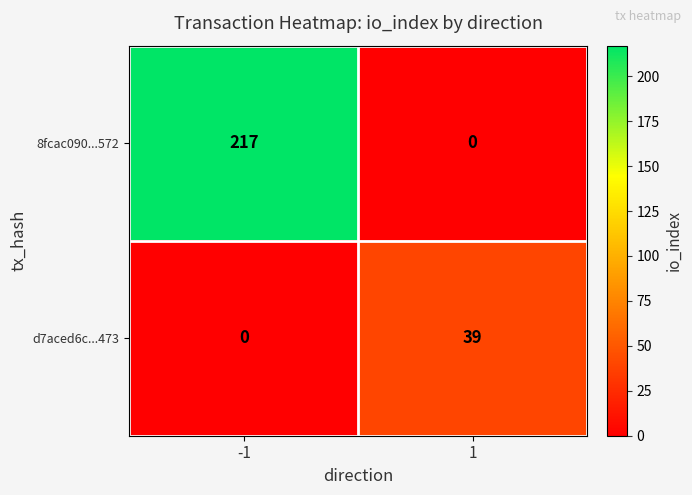

What is the maximum value shown in the chart?

217